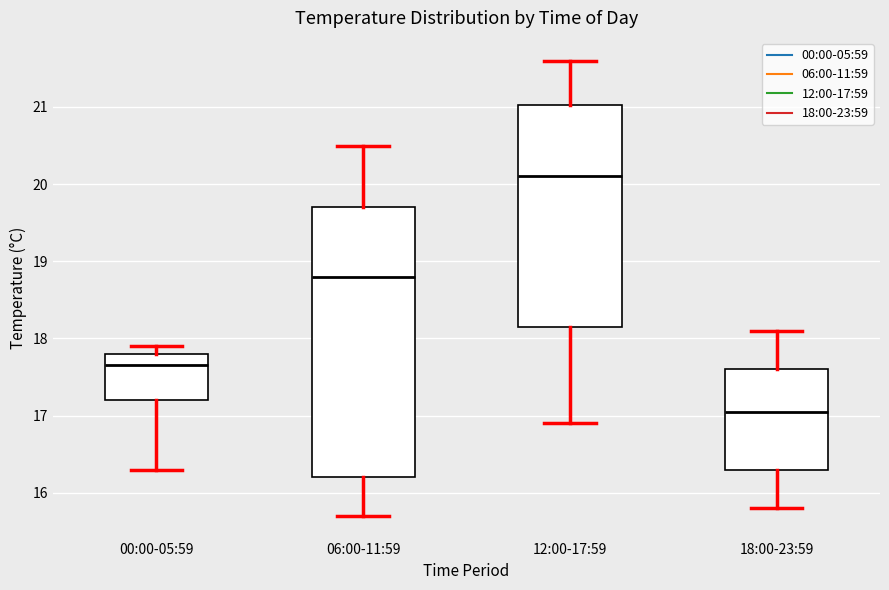

Comparing the boxes themselves (not the whiskers), which one is the tallest?

06:00-11:59